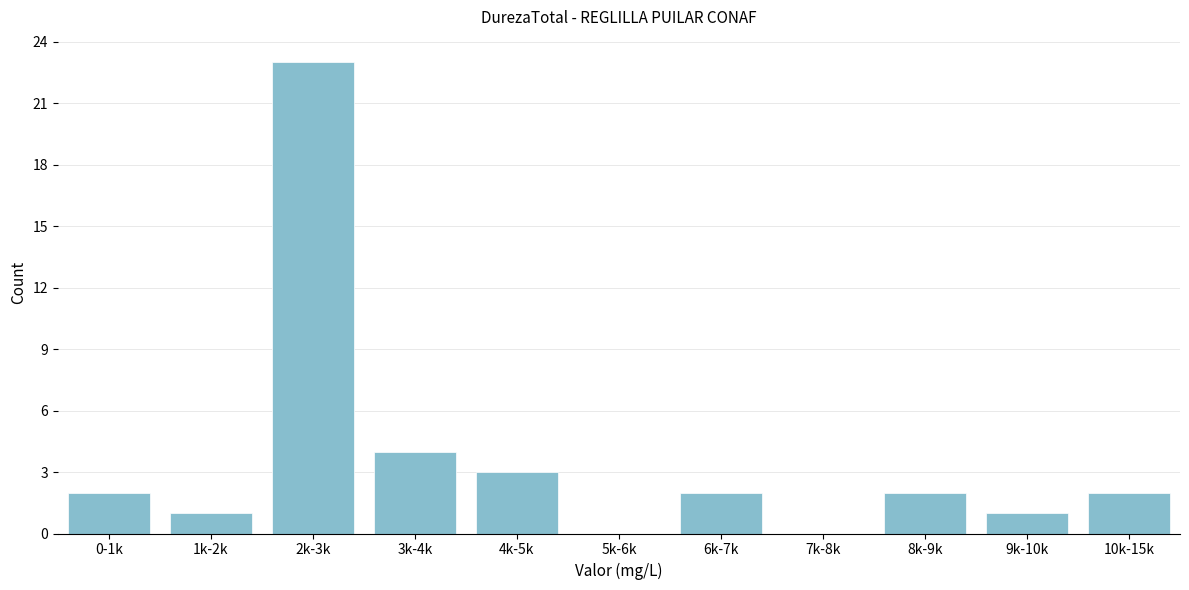

Reading right to left, what are all the values shown in this chart?

10k-15k=2	9k-10k=1	8k-9k=2	7k-8k=0	6k-7k=2	5k-6k=0	4k-5k=3	3k-4k=4	2k-3k=23	1k-2k=1	0-1k=2